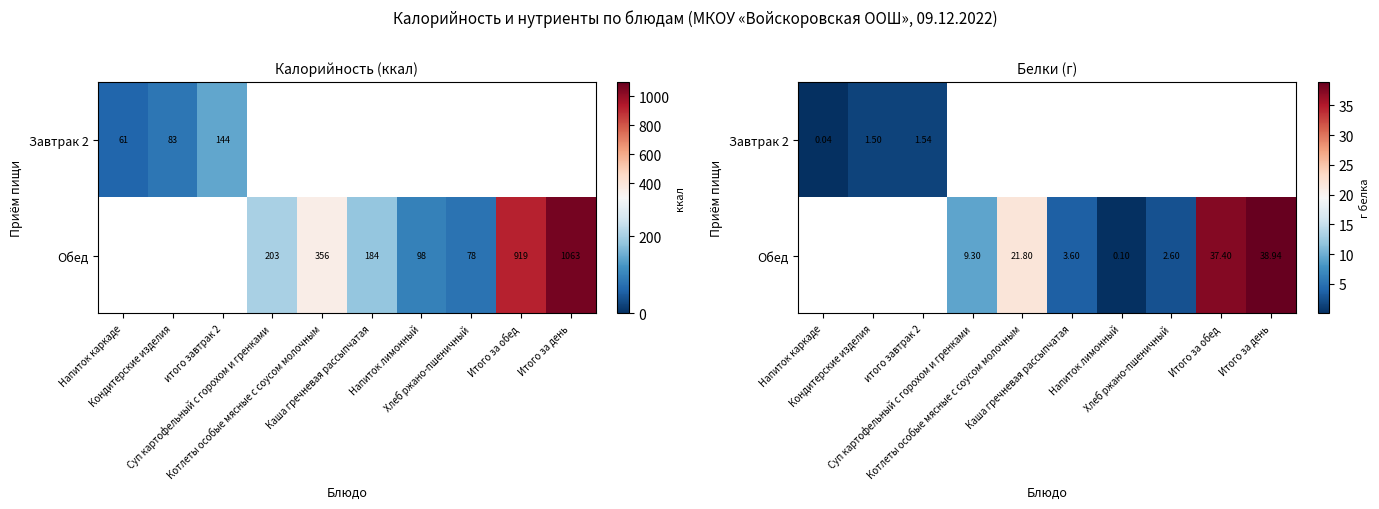

Rank the series by their maximum value, from highest to lowest.

Завтрак 2, Обед